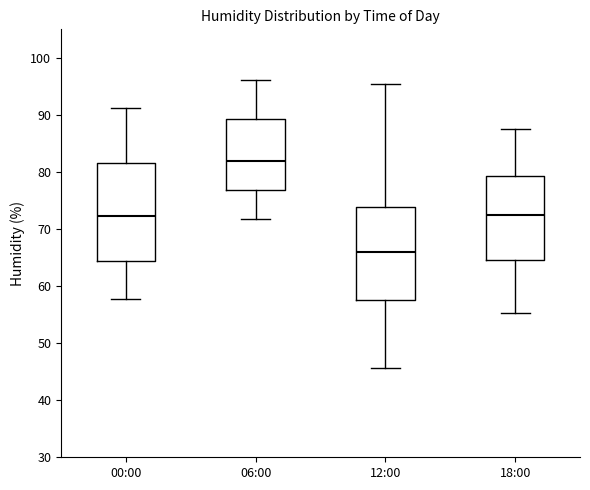

Reading left to right, transcribe this box plot: for each box, give where its median line is, the range the box spans, and where its two whiskers end, as read against the y-axis. The values are not printed on the chart, so give them approximately, as read against the axis.

00:00: median 72, box 64 to 82, whiskers 58 to 91
06:00: median 82, box 77 to 89, whiskers 72 to 96
12:00: median 66, box 58 to 74, whiskers 46 to 95
18:00: median 72, box 65 to 79, whiskers 55 to 88